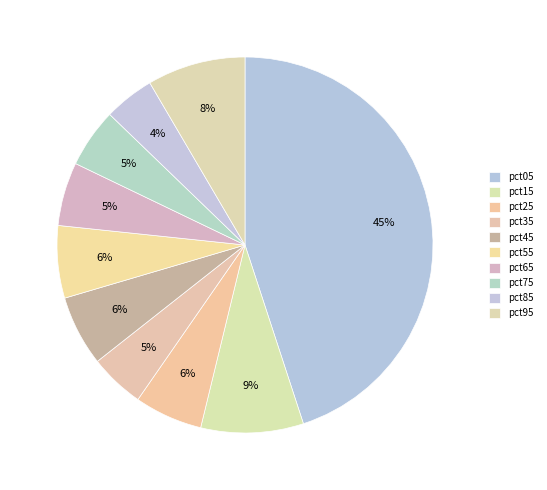

To the nearest percent, what percentage of the pie is pct85?

4%